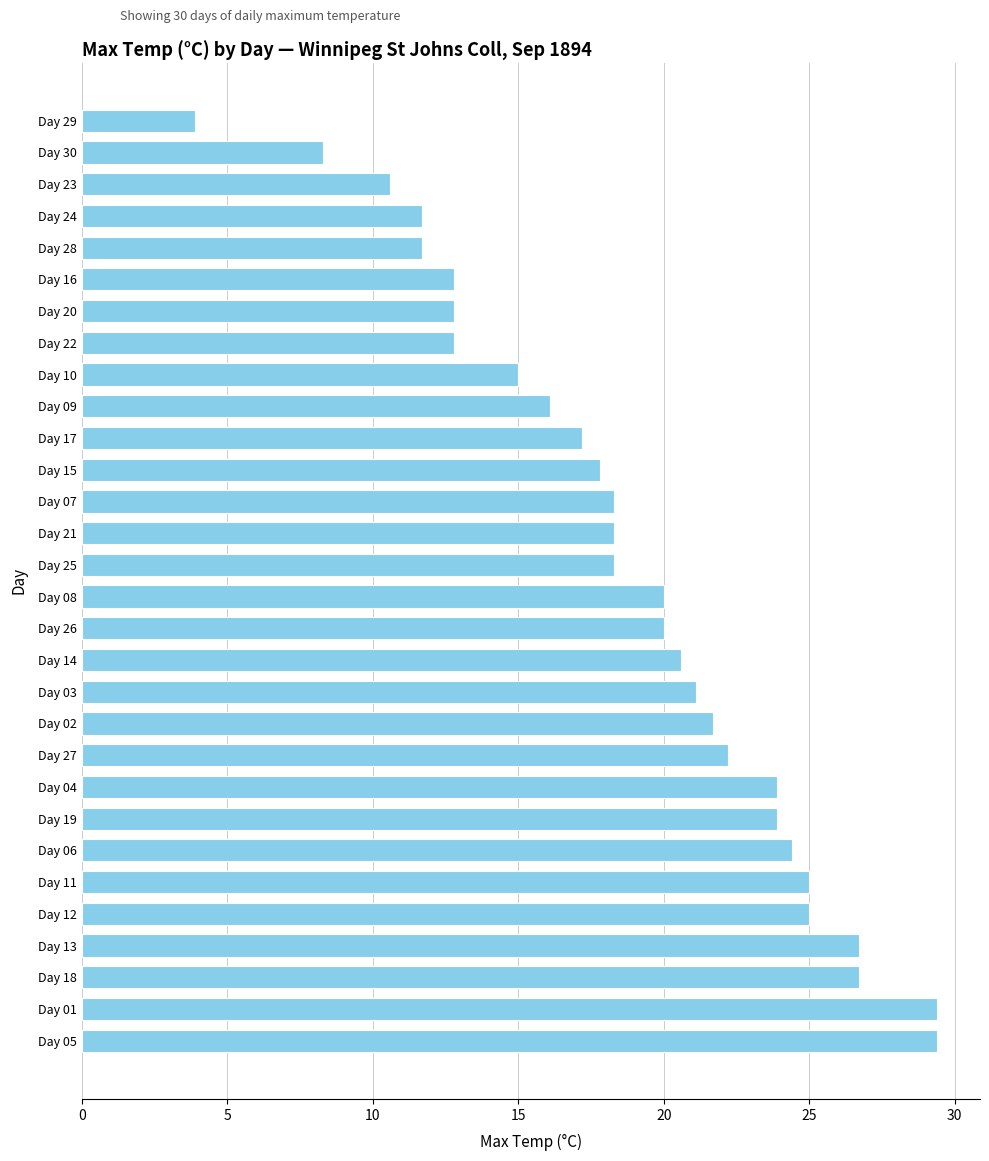

How many distinct data groups are displayed?

1